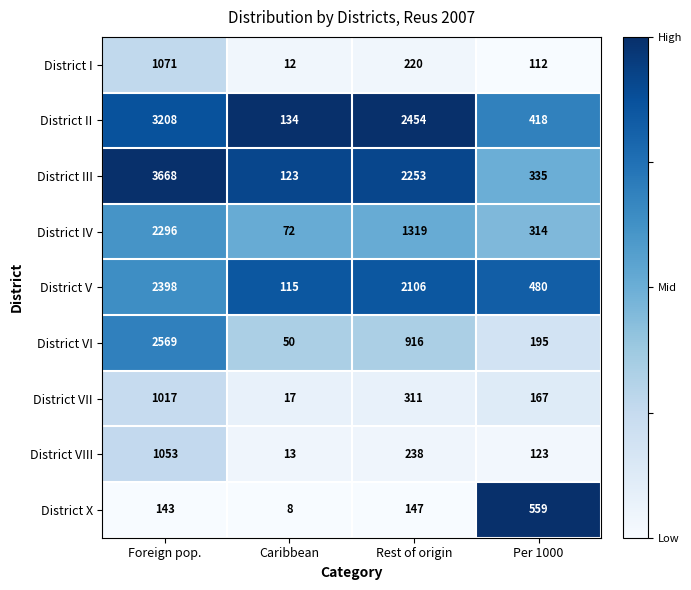

At Rest of origin, list the series in order from smallest to largest.

District X, District I, District VIII, District VII, District VI, District IV, District V, District III, District II